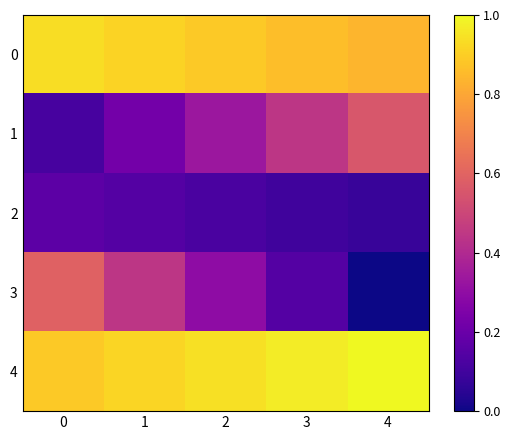

How many distinct data groups are displayed?

5